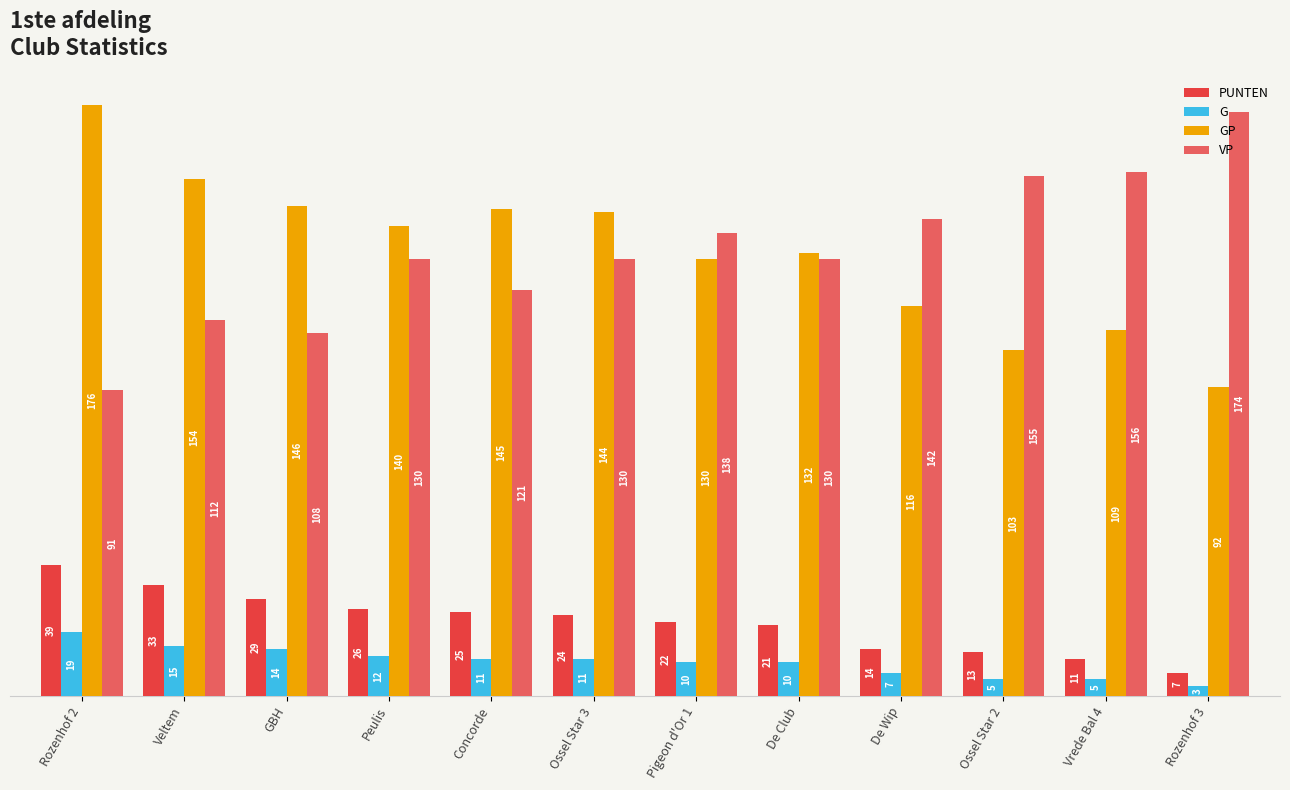

What is the difference between the maximum and minimum values in the PUNTEN series?

32